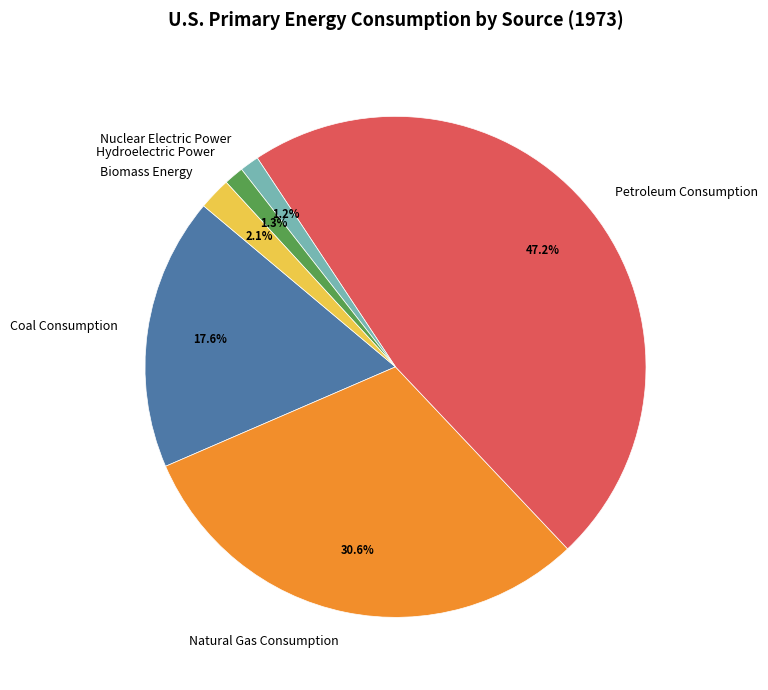

To the nearest percent, what is the average slice percentage?

17%